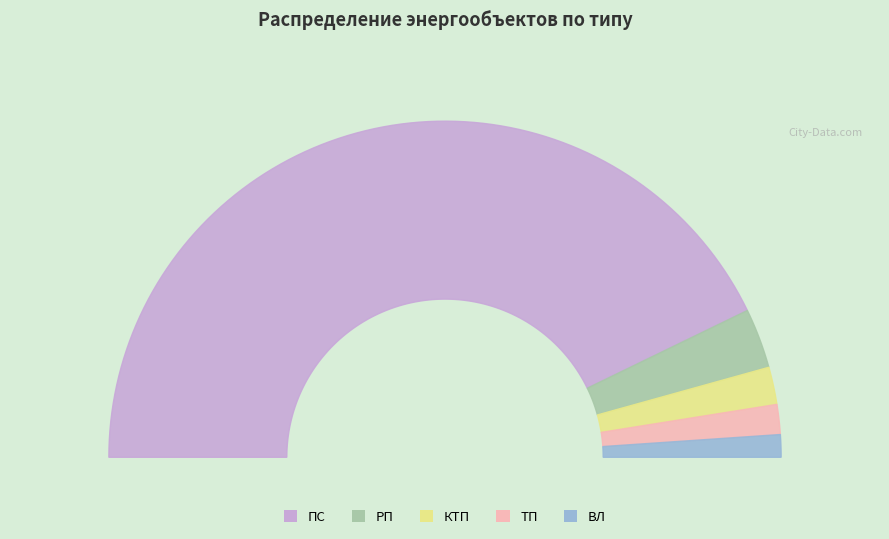

What is the change in value from РП to ТП?

-4